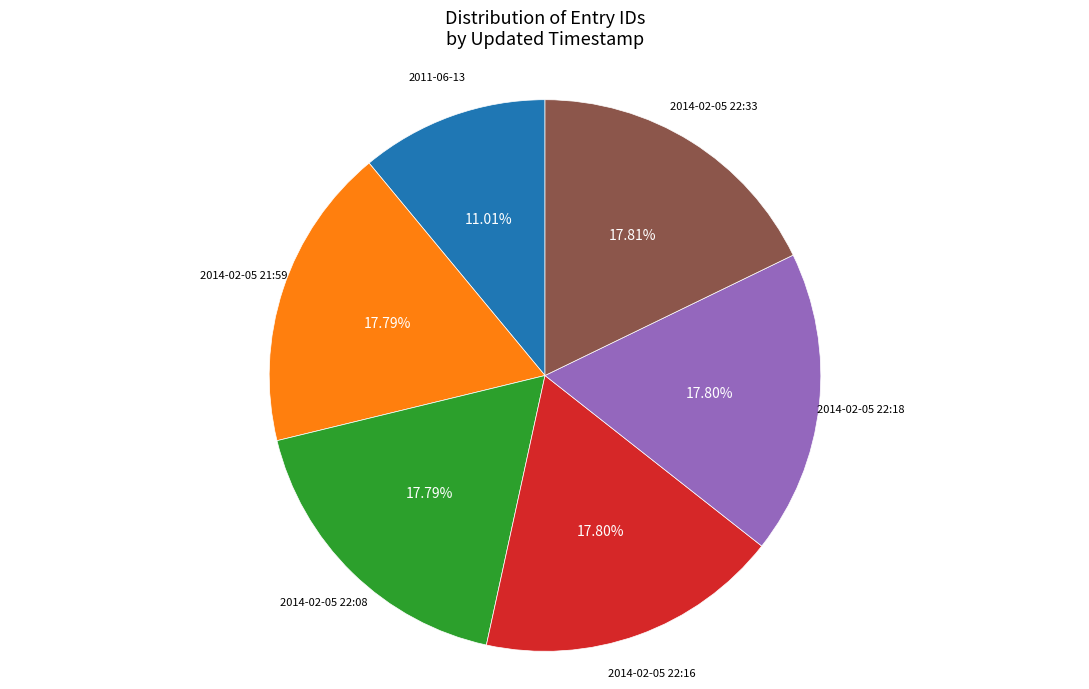

Is there any slice that represents more than half of the pie?

No